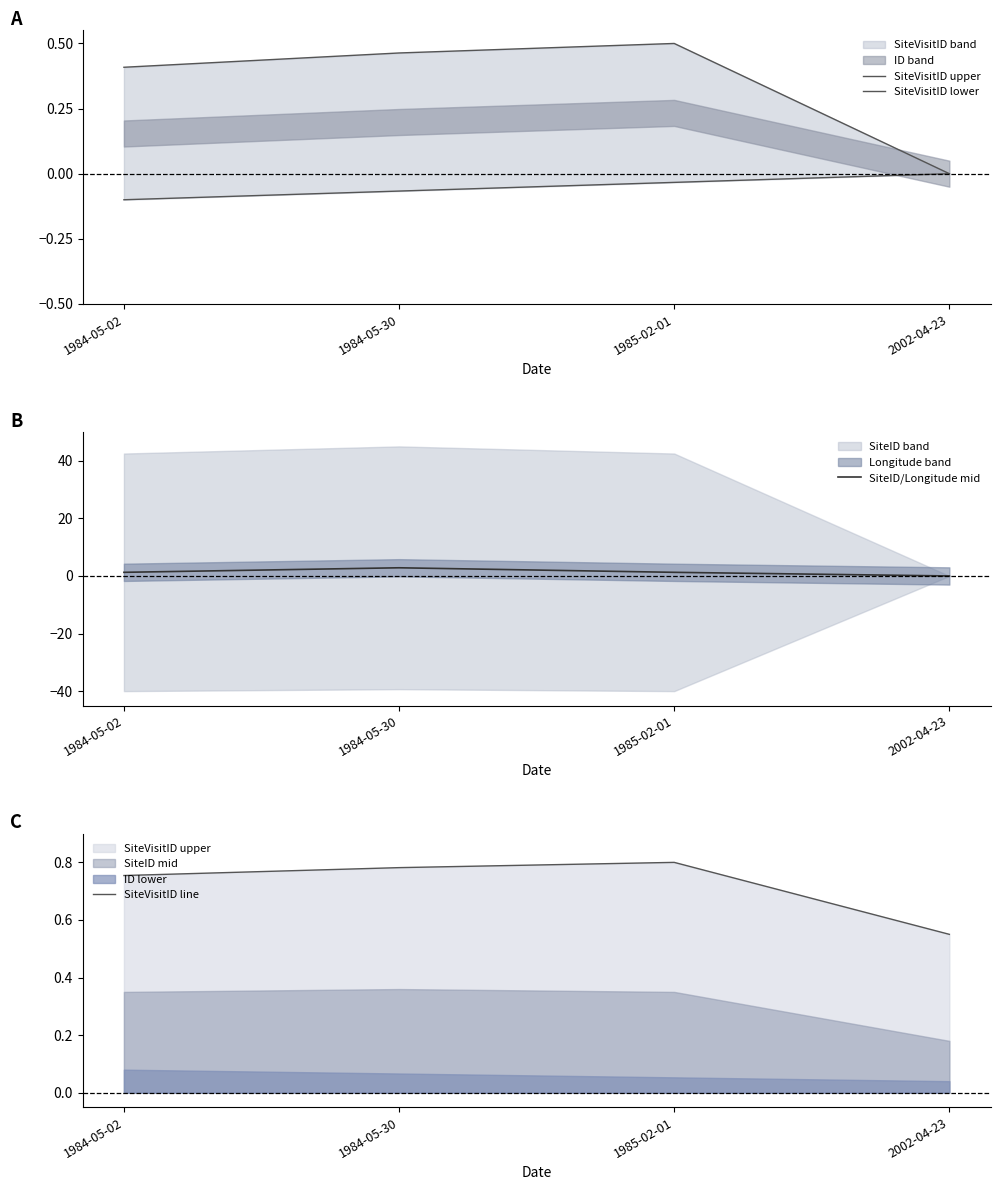

The value of SiteID/Longitude mid at 1984-05-30 is 2.8. True or false?

True